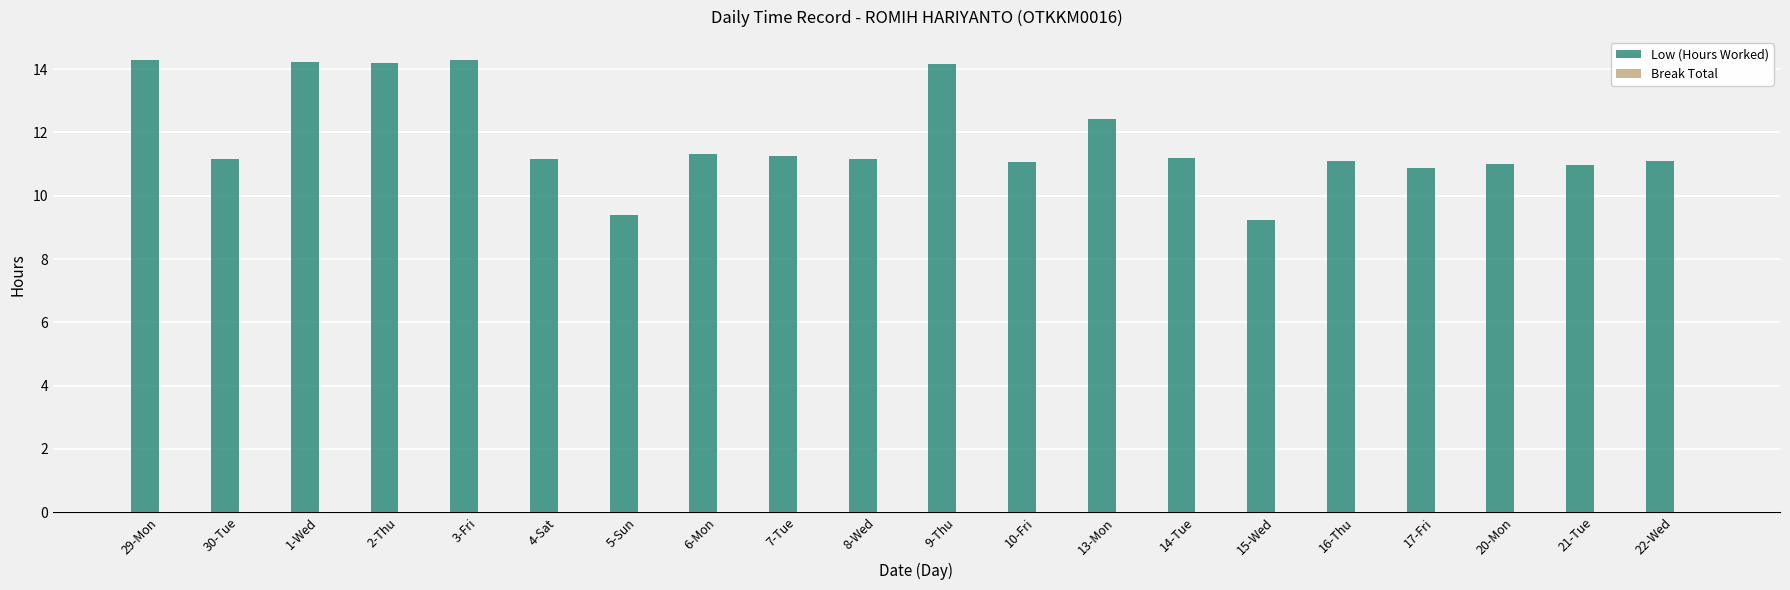

True or false: the data shows 16.8 at 8-Wed.

False